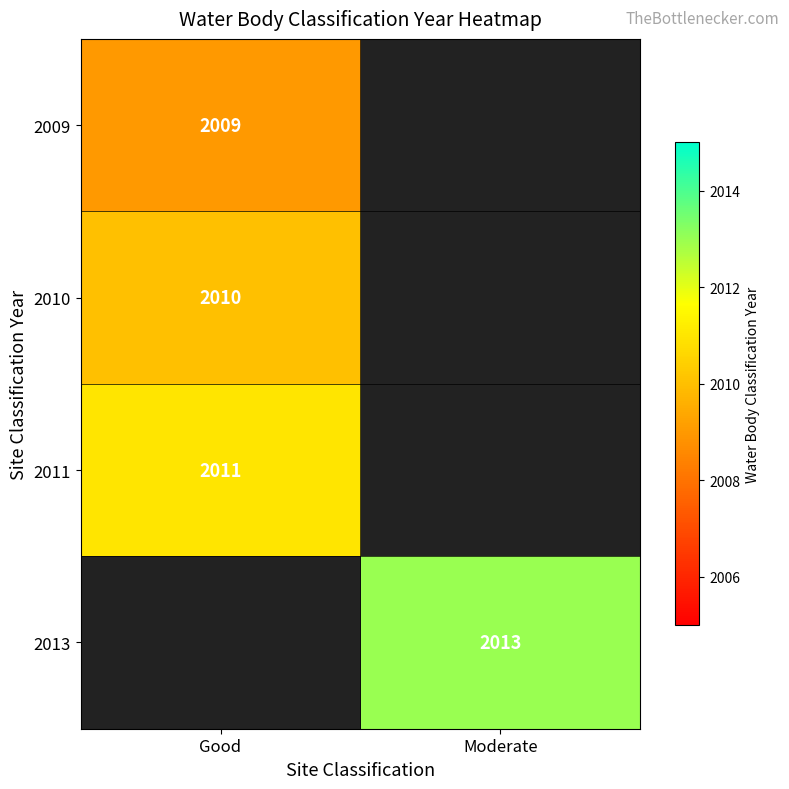

The 2010 series shows 2010 at Good. True or false?

True